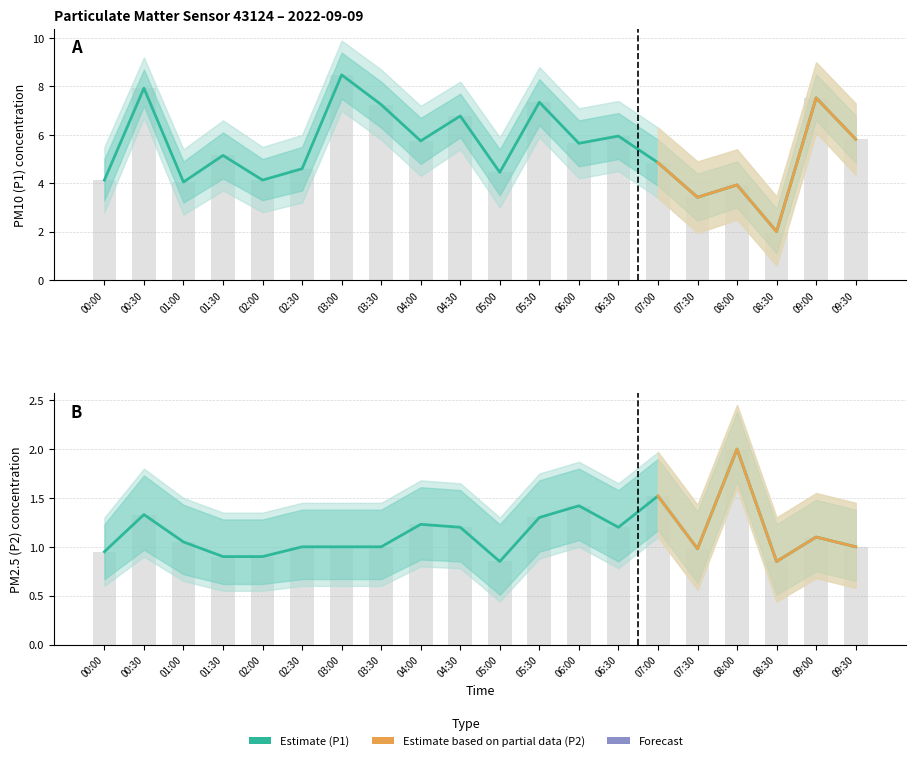

Which category has the lowest value in the P2 series?

05:00